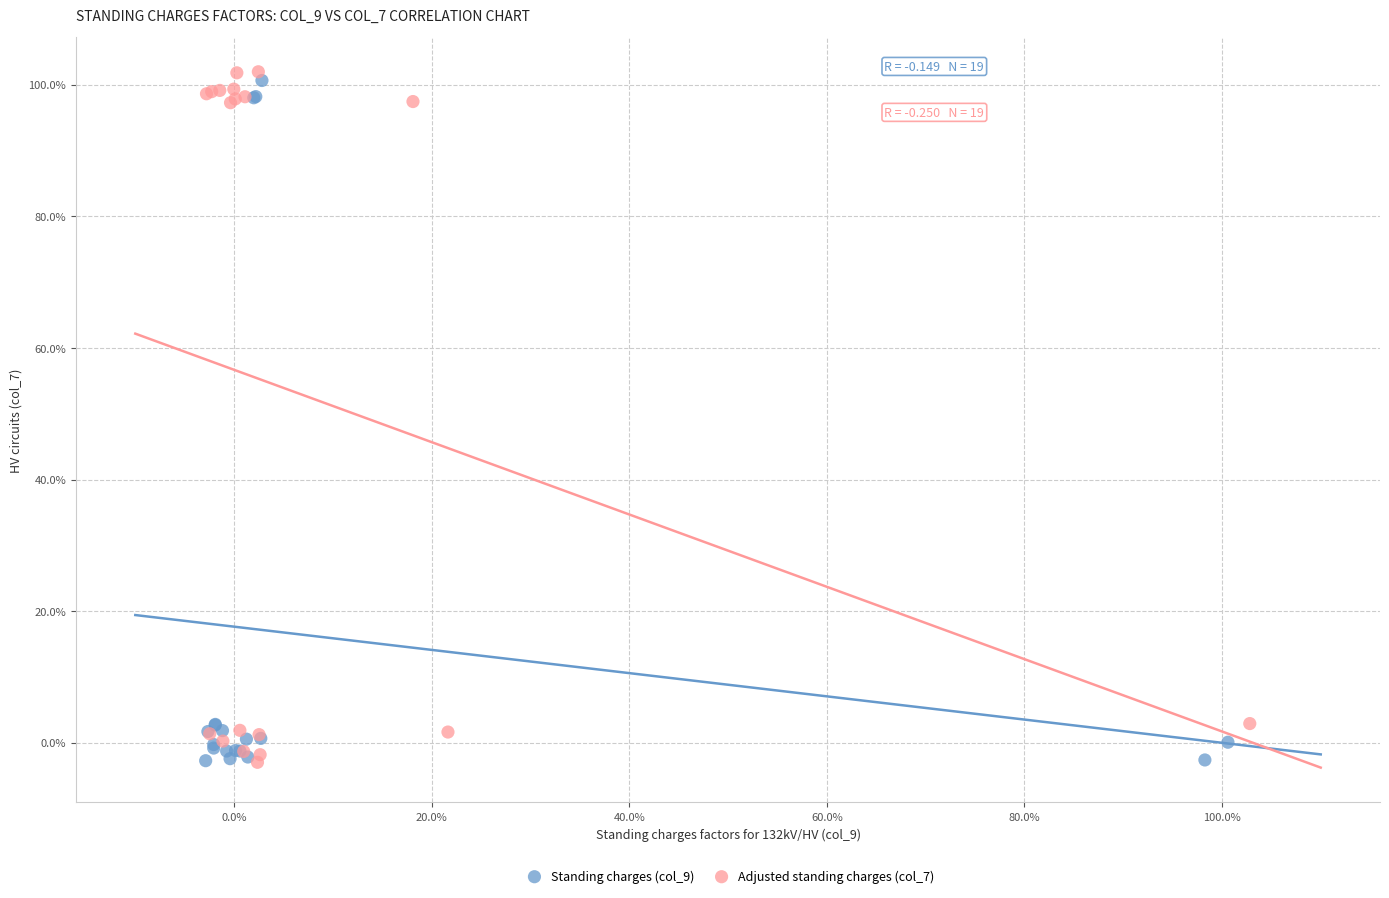

What are all the series names shown in the legend?

Standing charges (col_9), Adjusted standing charges (col_7)